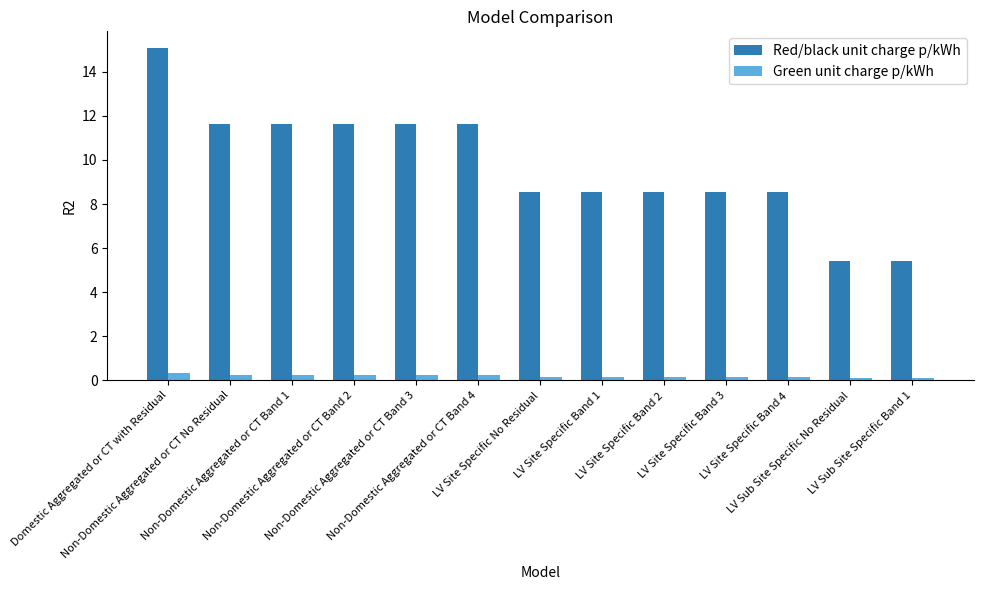

What is the spread (max minus min) of values at LV Site Specific Band 3?

8.4